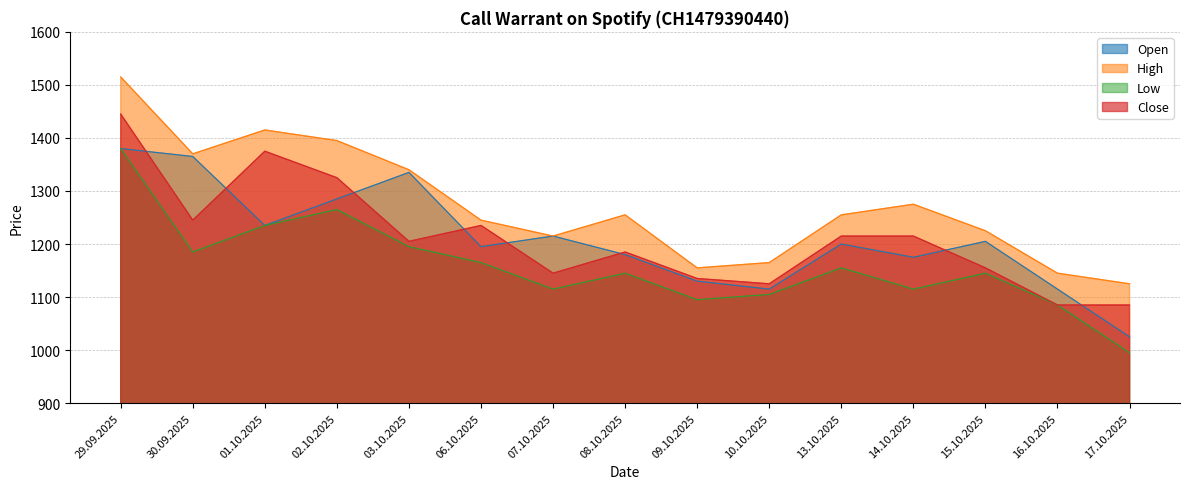

List the series in order of their peak value, highest first.

High, Close, Open, Low